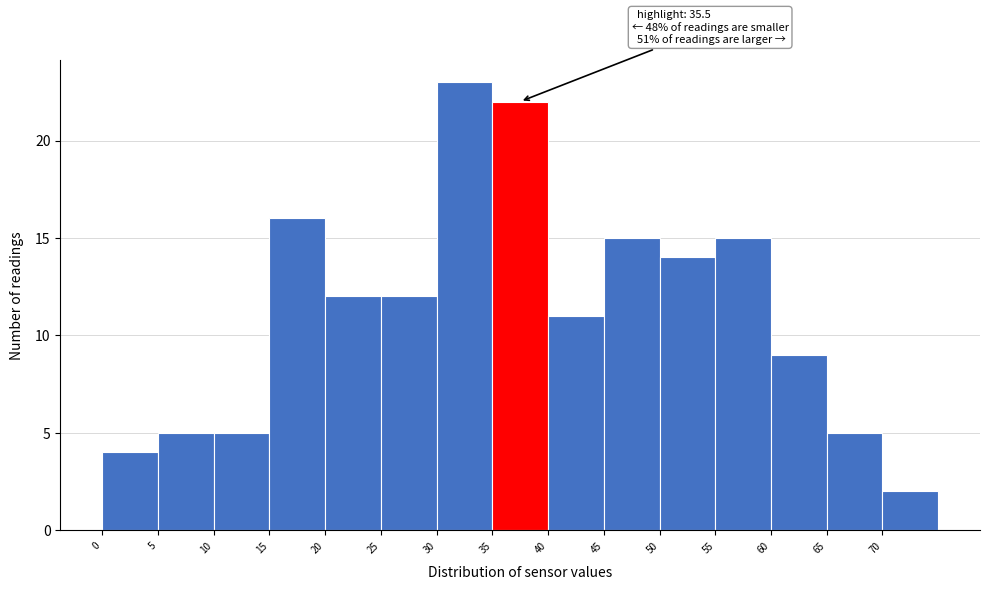

Over which range of the x-axis is the bar tallest?

30 to 35